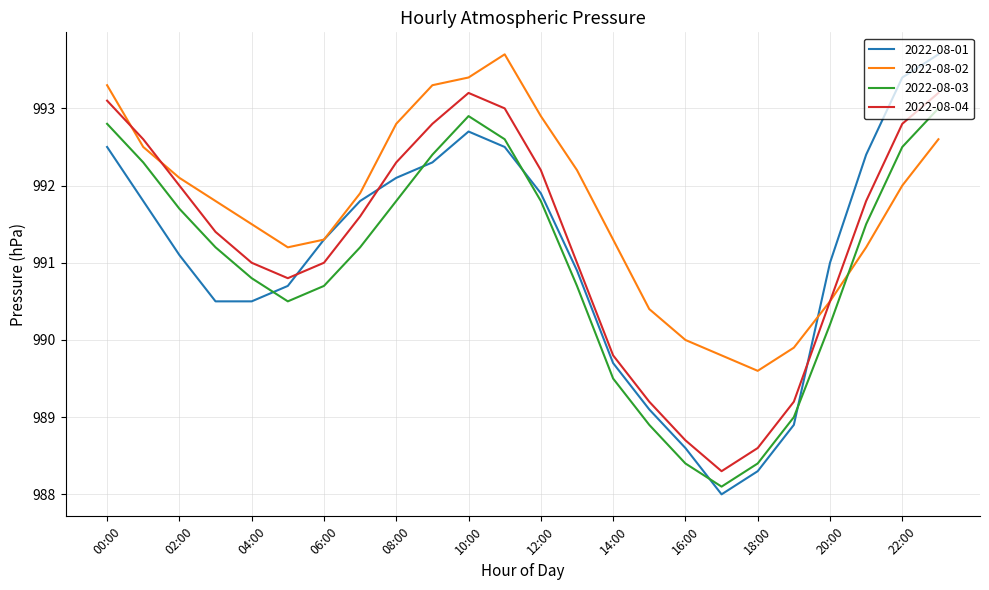

Which series has the largest total across all categories?

2022-08-02